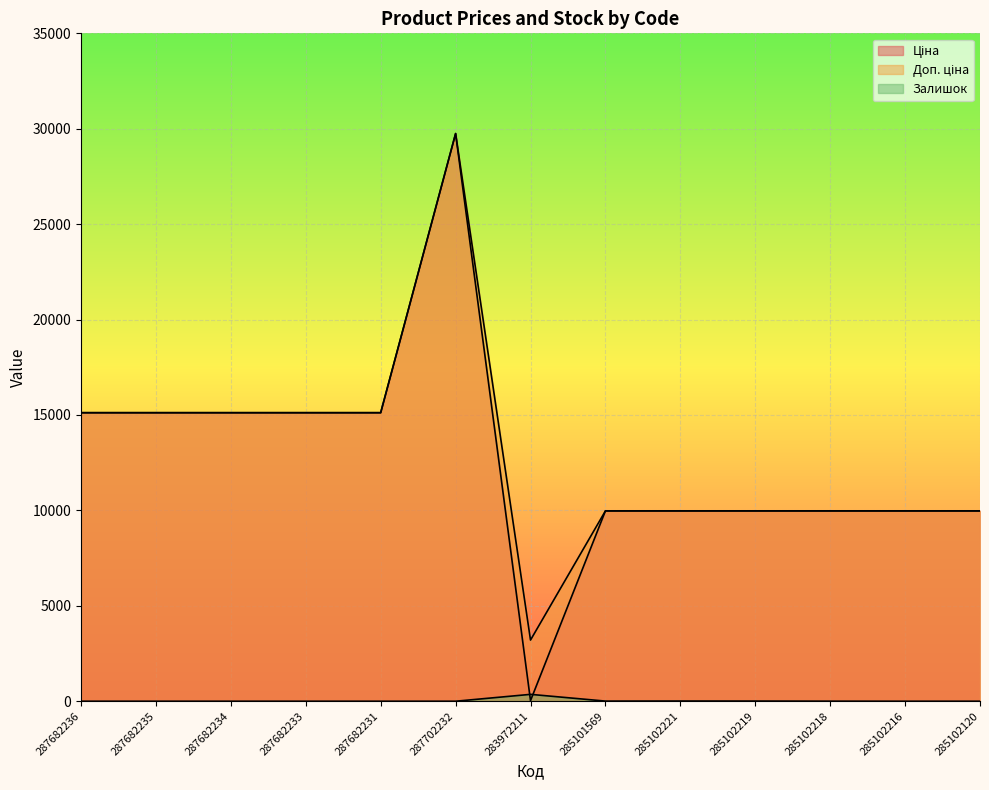

Which category has the lowest value in the Доп. ціна series?

283972211